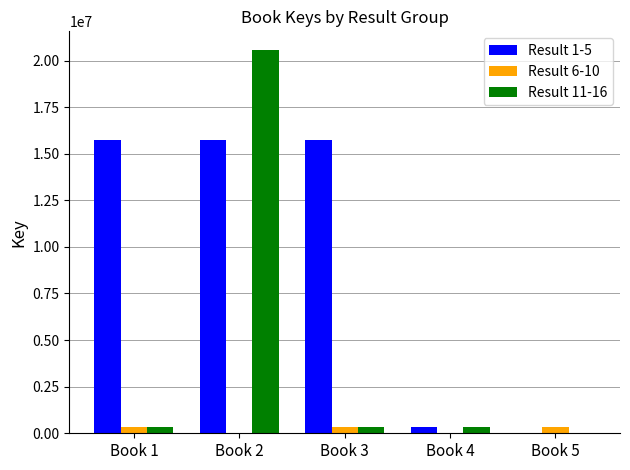

Is the value of Result 6-10 at Book 4 greater than the value of Result 1-5 at Book 3?

No